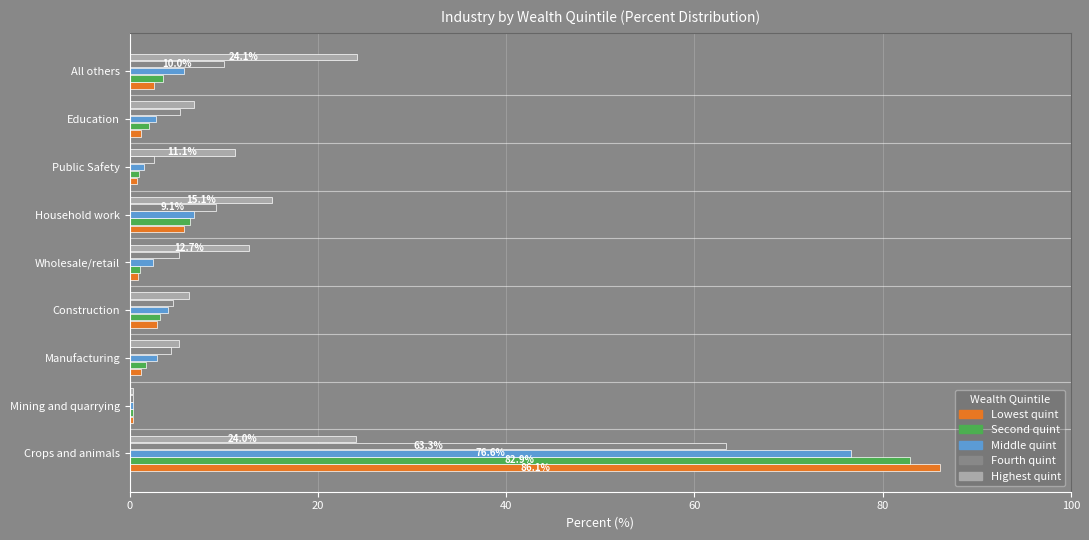

At which category does the chart reach its peak across all series?

Crops and animals